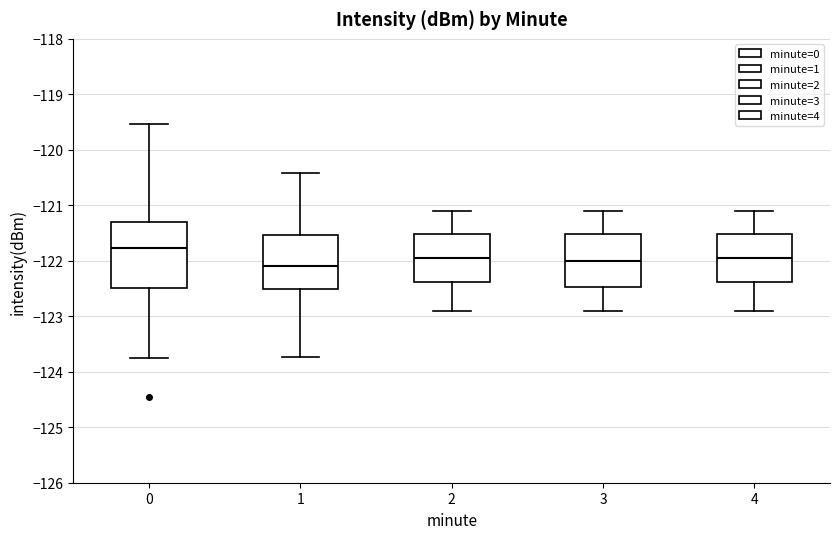

Reading left to right, transcribe this box plot: for each box, give where its median line is, the range the box spans, and where its two whiskers end, as read against the y-axis. The values are not printed on the chart, so give them approximately, as read against the axis.

0: median -121.8, box -122.5 to -121.3, whiskers -123.7 to -119.5
1: median -122.1, box -122.5 to -121.5, whiskers -123.7 to -120.4
2: median -121.9, box -122.4 to -121.5, whiskers -122.9 to -121.1
3: median -122.0, box -122.5 to -121.5, whiskers -122.9 to -121.1
4: median -121.9, box -122.4 to -121.5, whiskers -122.9 to -121.1